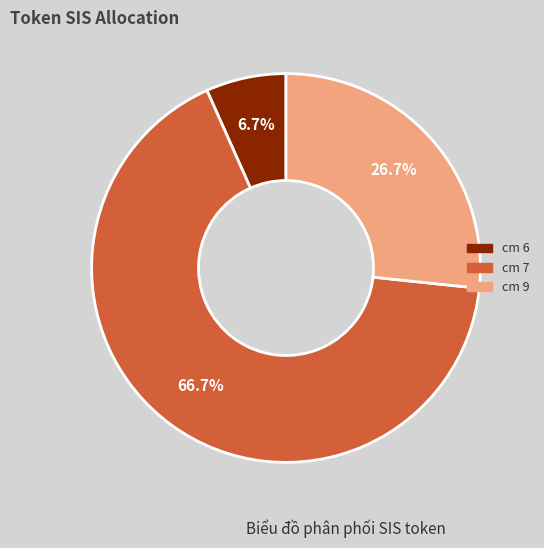

Is there any slice that represents more than half of the pie?

Yes